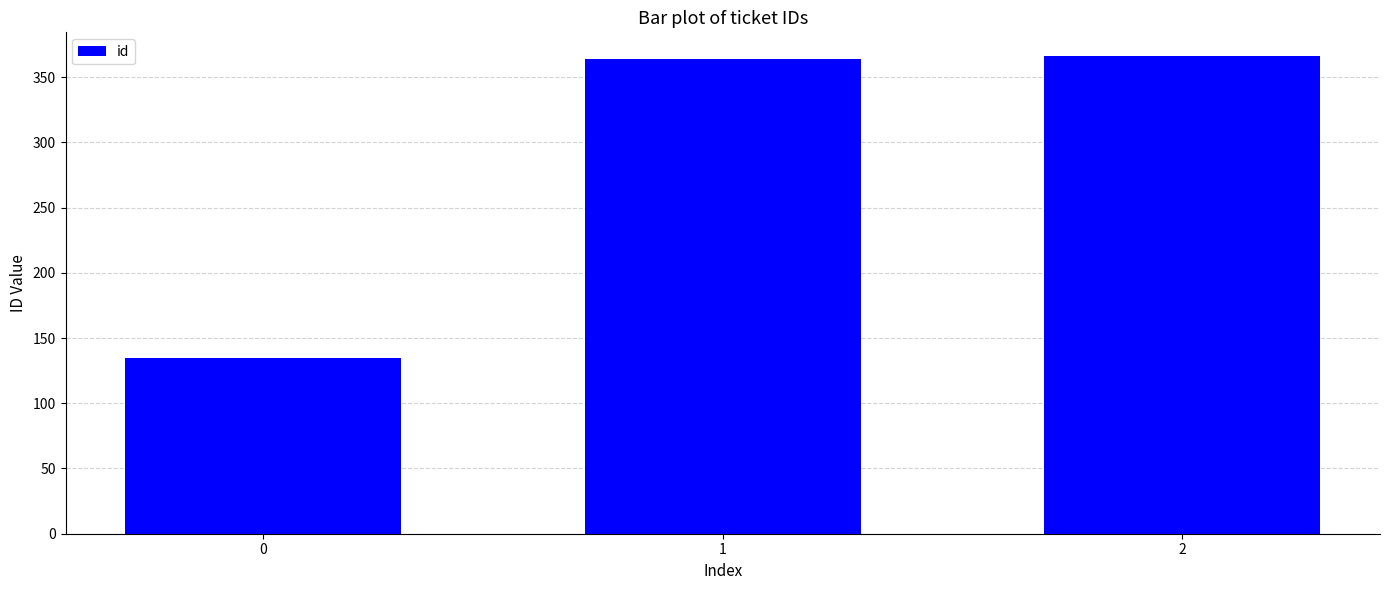

What is the maximum value shown in the chart?

366